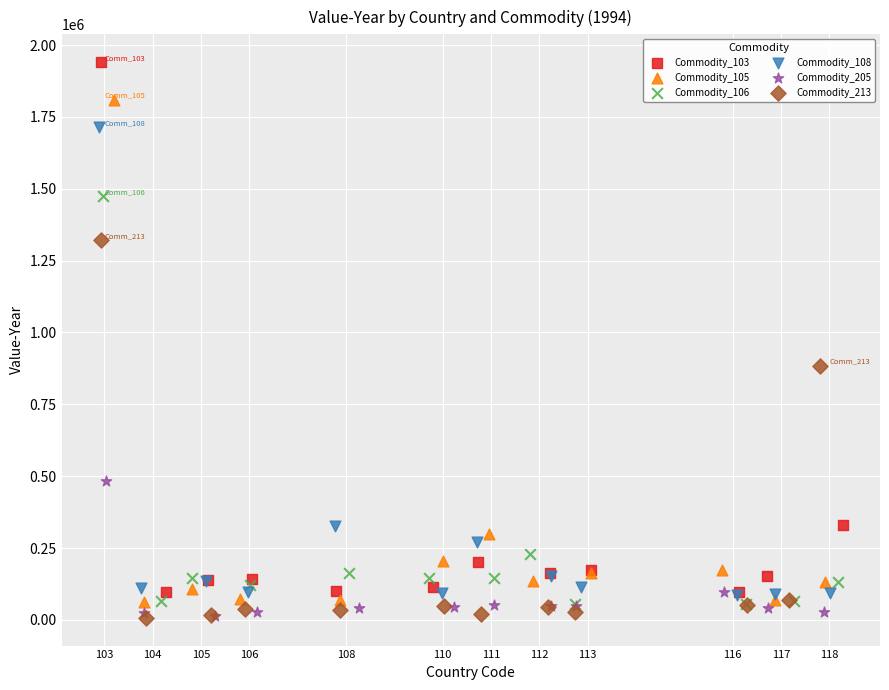

Which series reaches the maximum Y coordinate?

Commodity_103